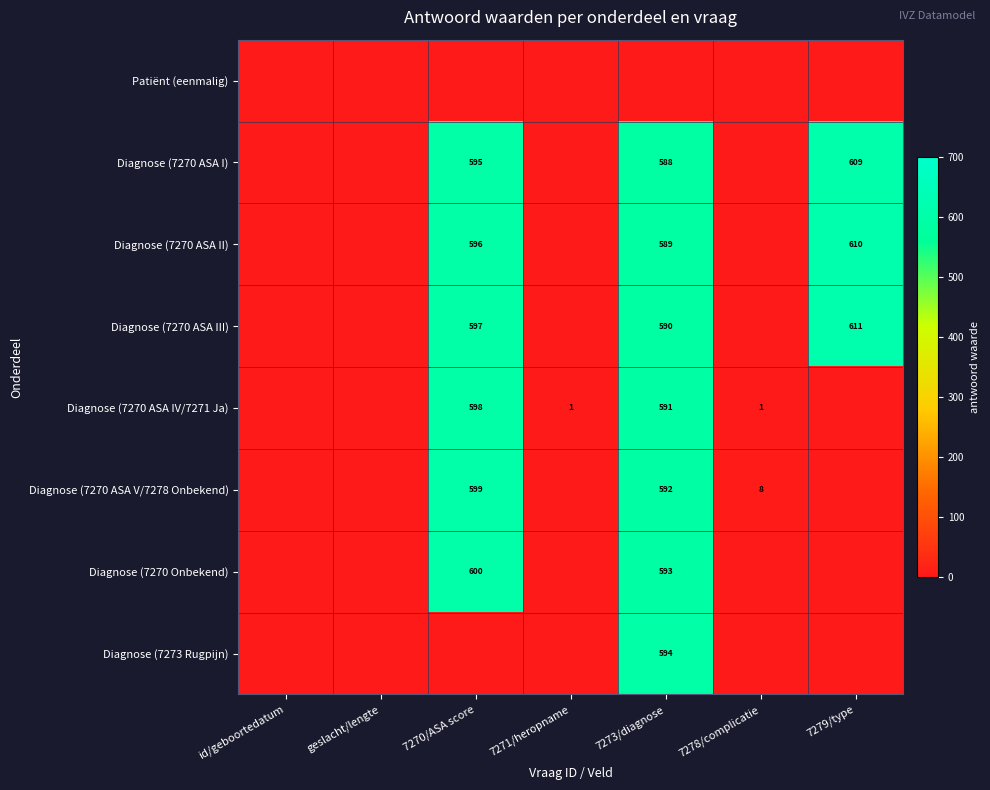

At which category does the chart reach its peak across all series?

7279/type